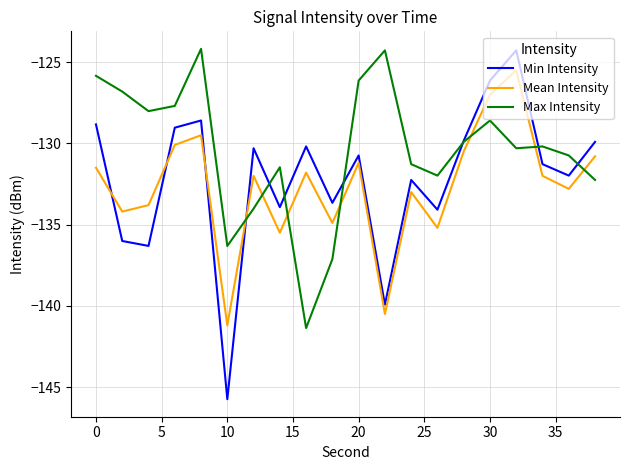

Which series has the largest total across all categories?

Max Intensity